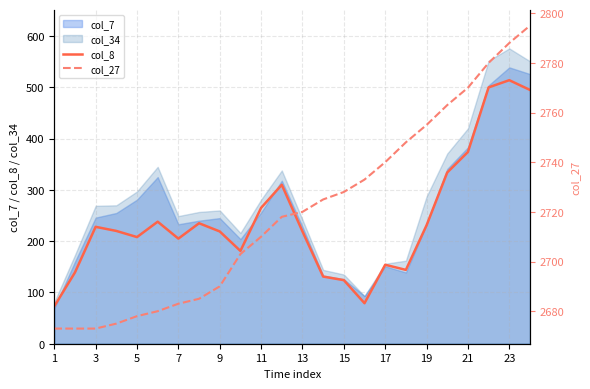

At which label does col_8 reach its peak?

23